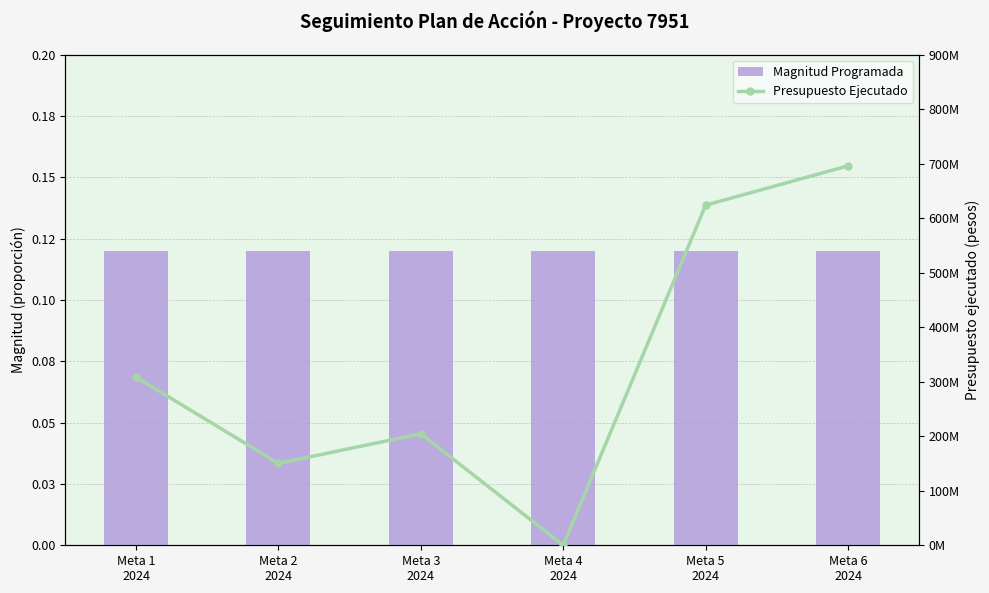

List the labels in order of Magnitud Programada value, largest first.

Meta 1
2024, Meta 2
2024, Meta 3
2024, Meta 4
2024, Meta 5
2024, Meta 6
2024